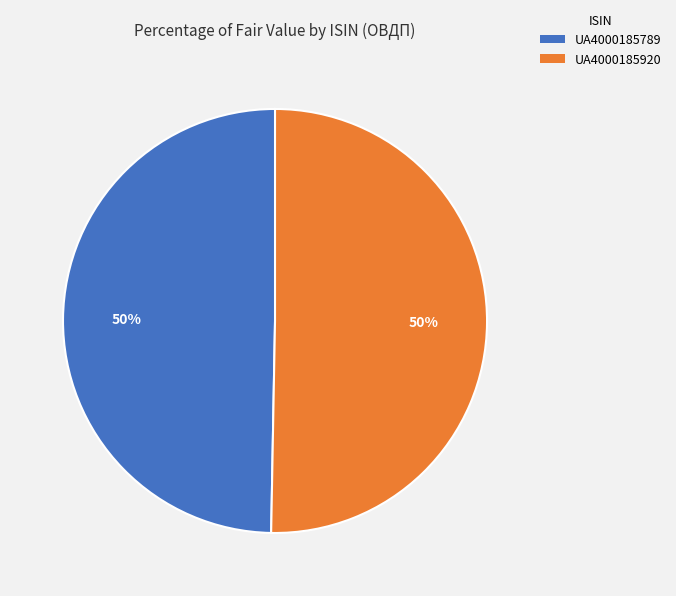

Is it true that UA4000185920 is 39% of the pie?

False